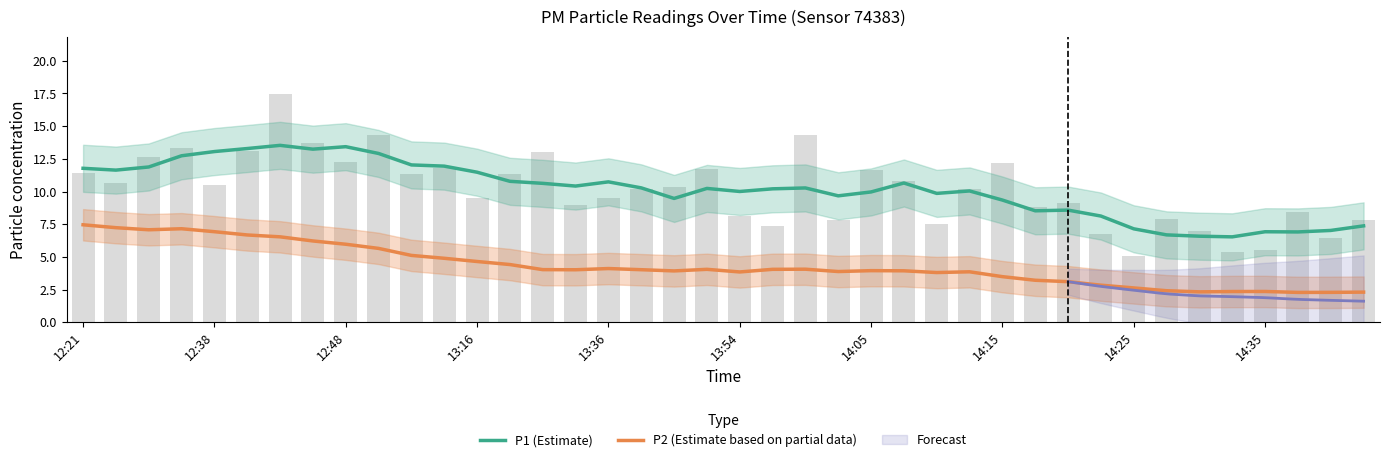

How many groups of bars are there?

40